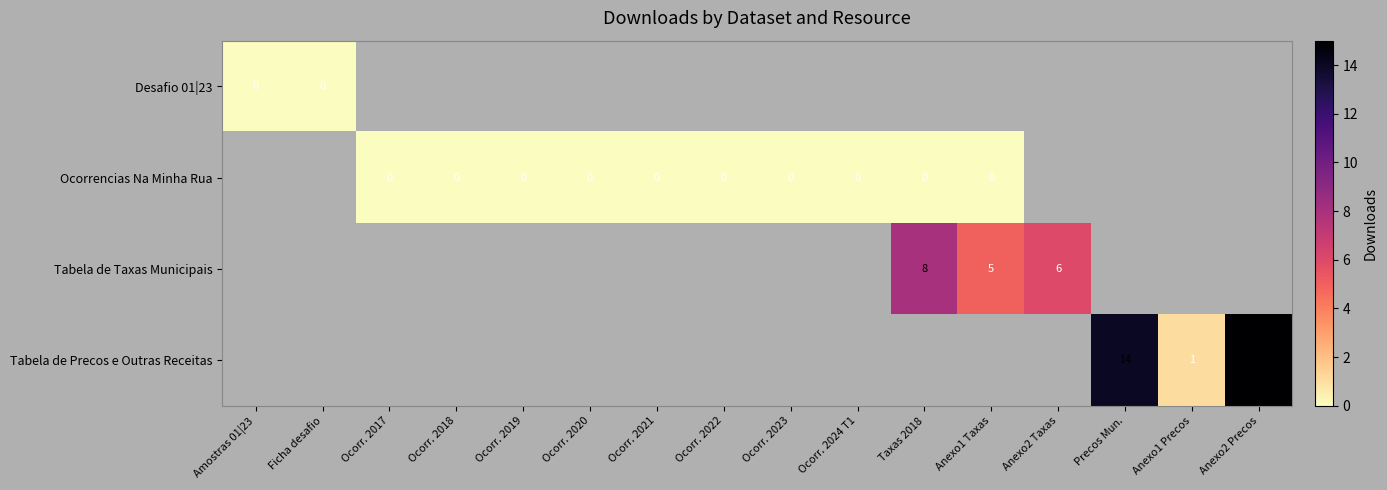

The Tabela de Precos e Outras Receitas series shows 15 at Anexo2 Precos. True or false?

True